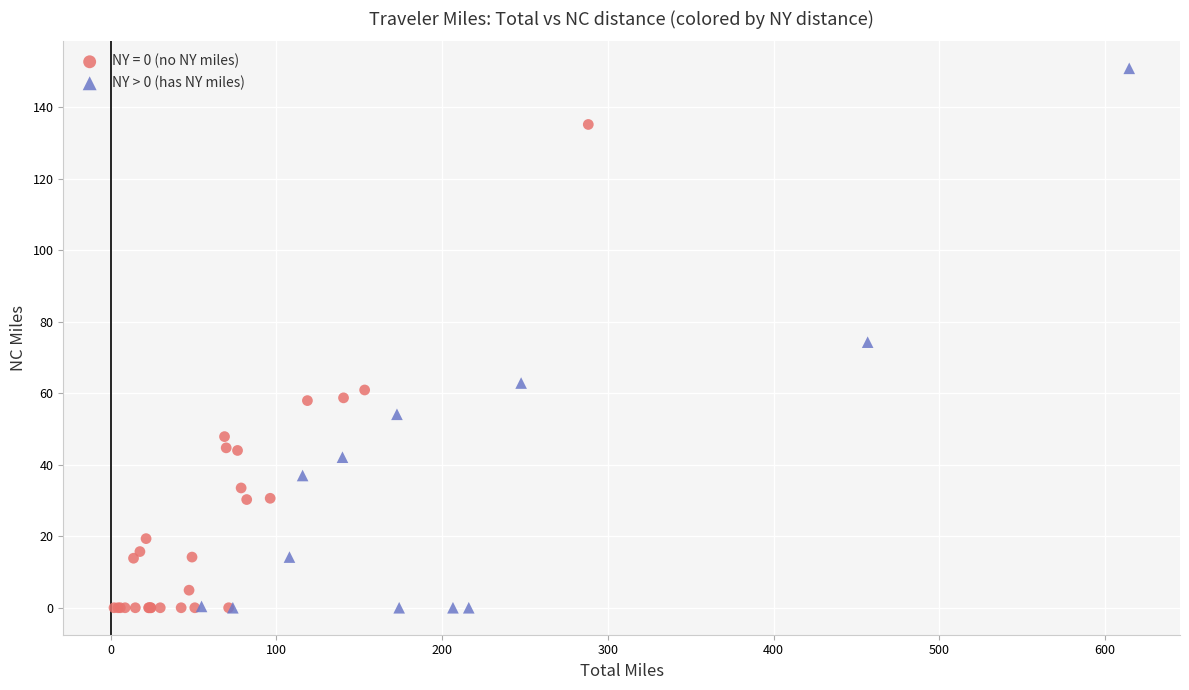

Which series contains the highest Y value?

NY > 0 (has NY miles)